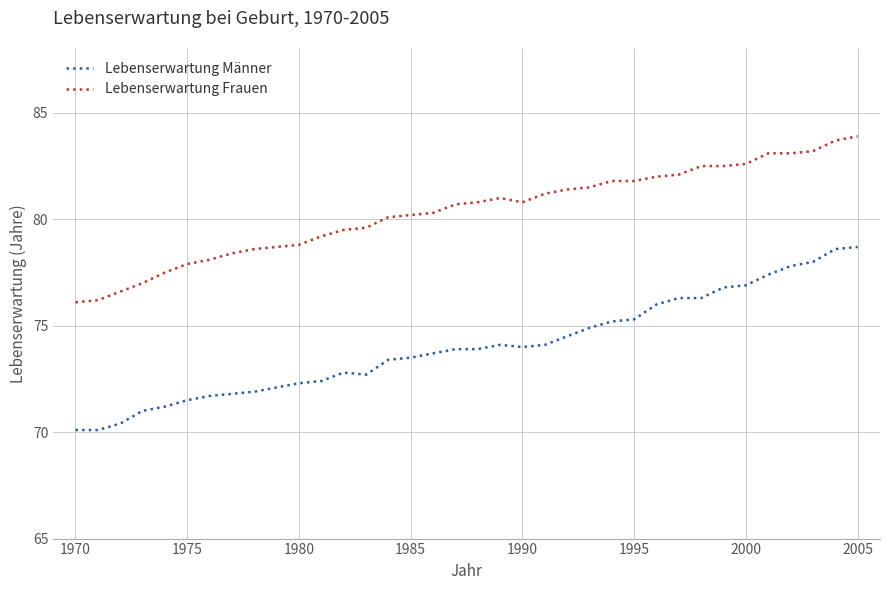

List the series in order of their overall mean, lowest first.

Lebenserwartung Männer, Lebenserwartung Frauen